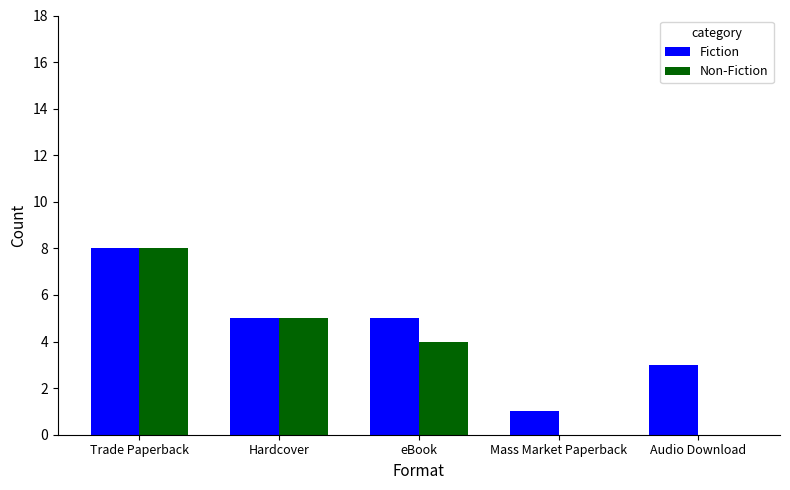

What are all the series names shown in the legend?

Fiction, Non-Fiction